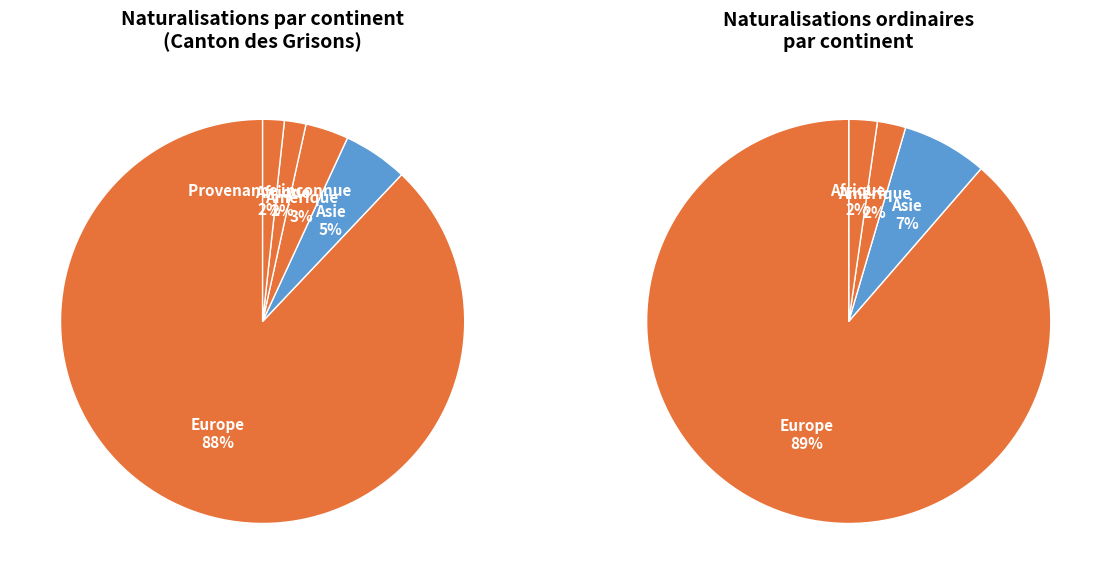

True or false: Provenance inconnue accounts for 1% of the total.

False